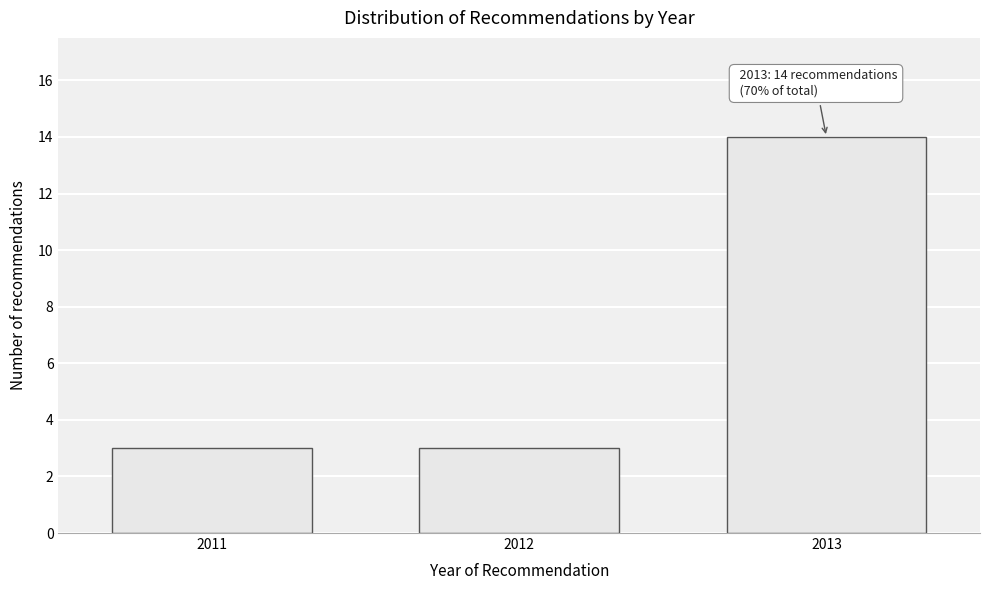

Reading right to left, what are all the values shown in this chart?

2013=14	2012=3	2011=3